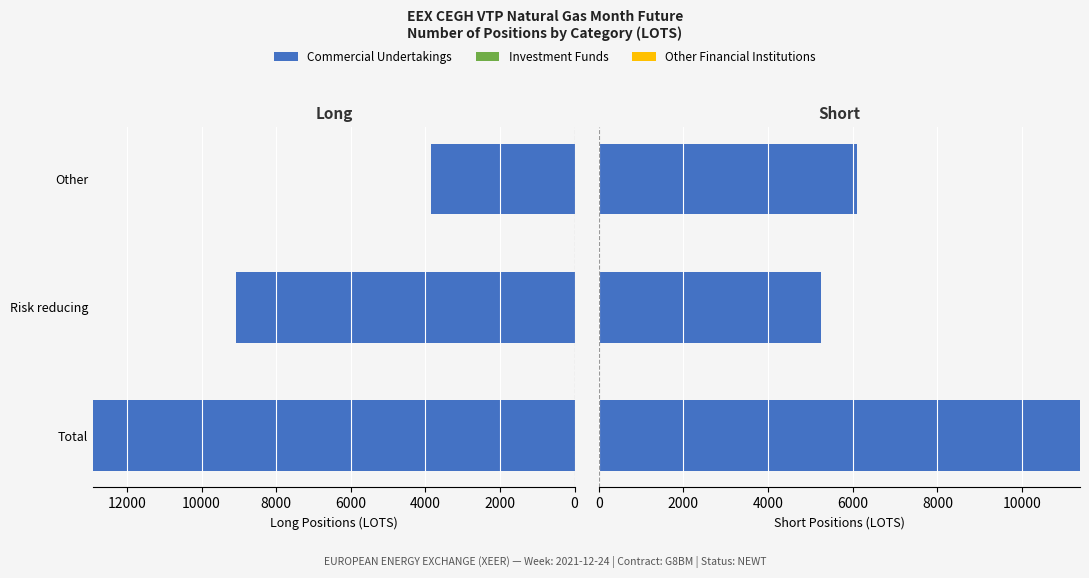

What is the total value across all series at 0?

24275.2